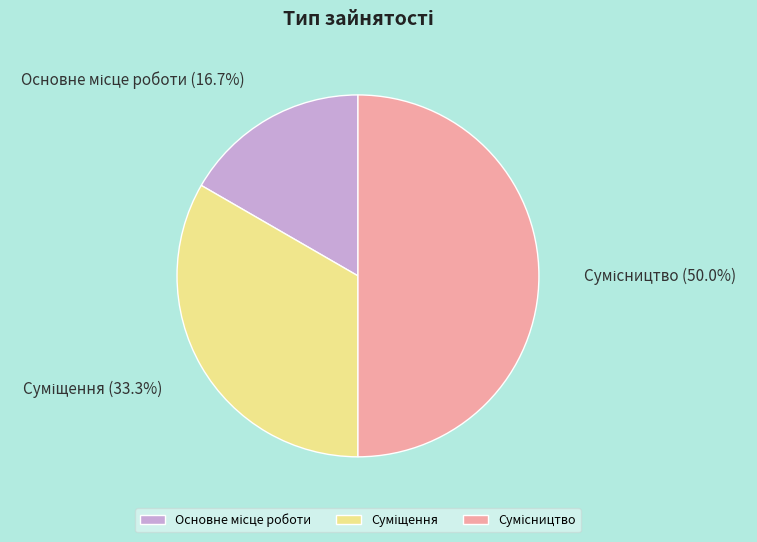

How many segments does this pie chart have?

3